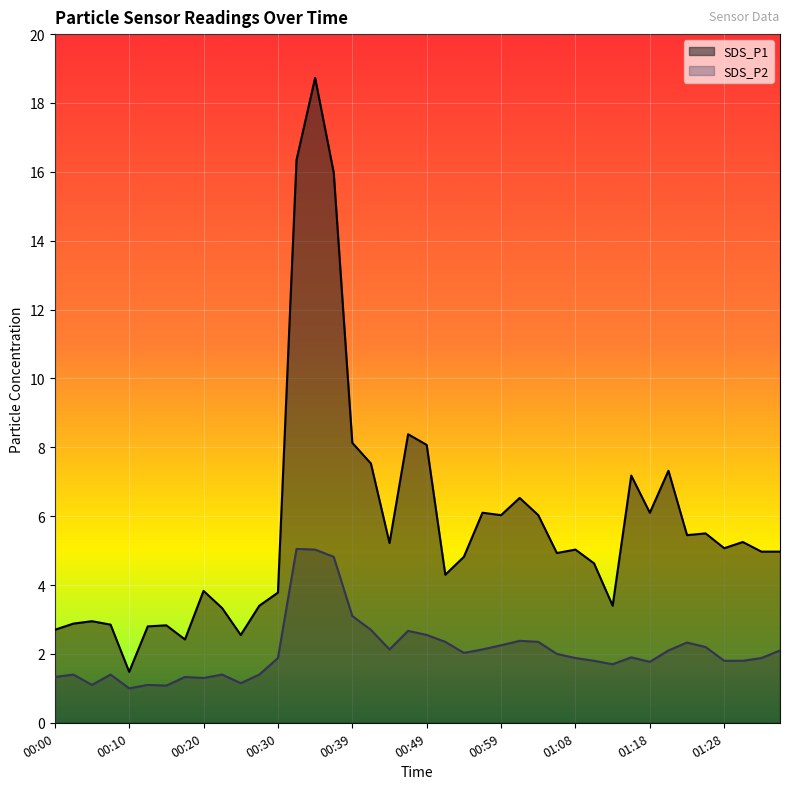

True or false: SDS_P2 and SDS_P1 intersect in this chart.

False